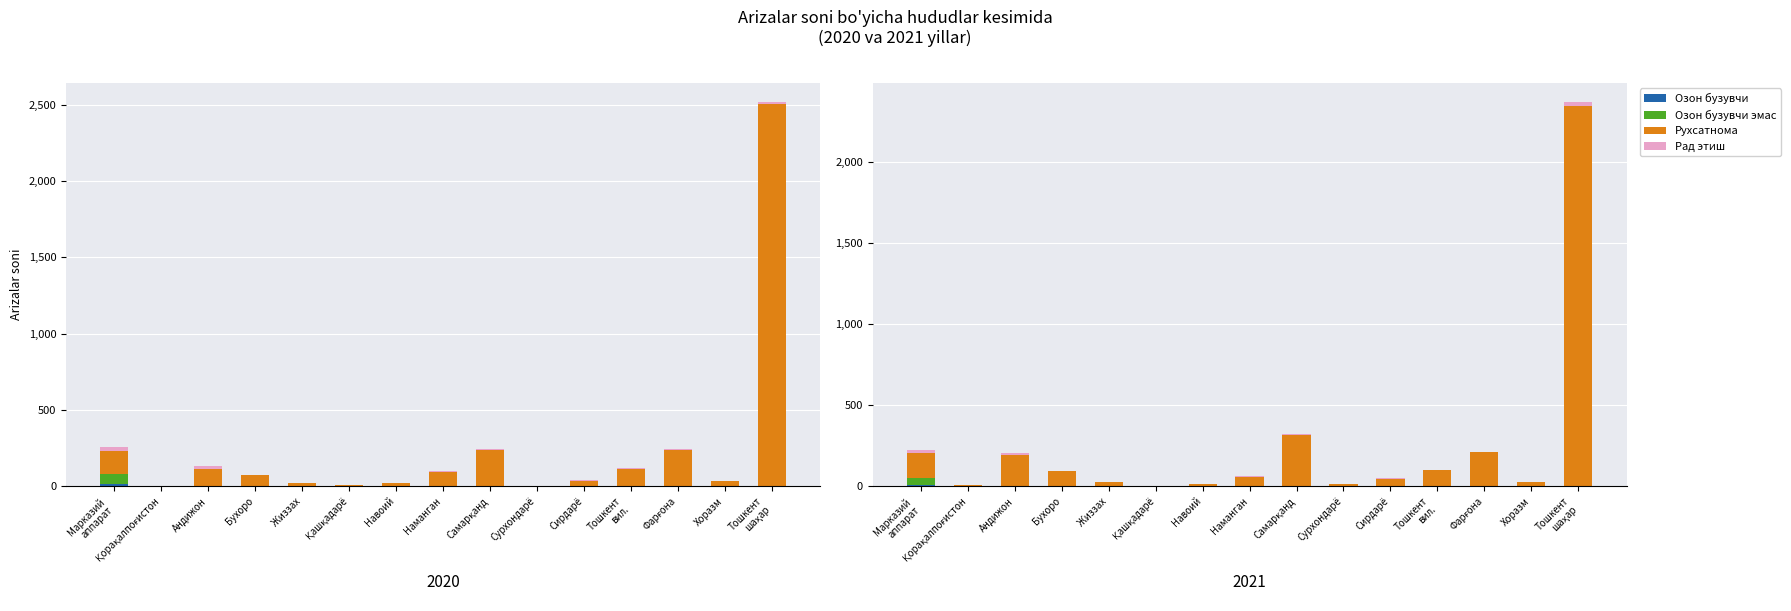

How many bars are there in total?

60